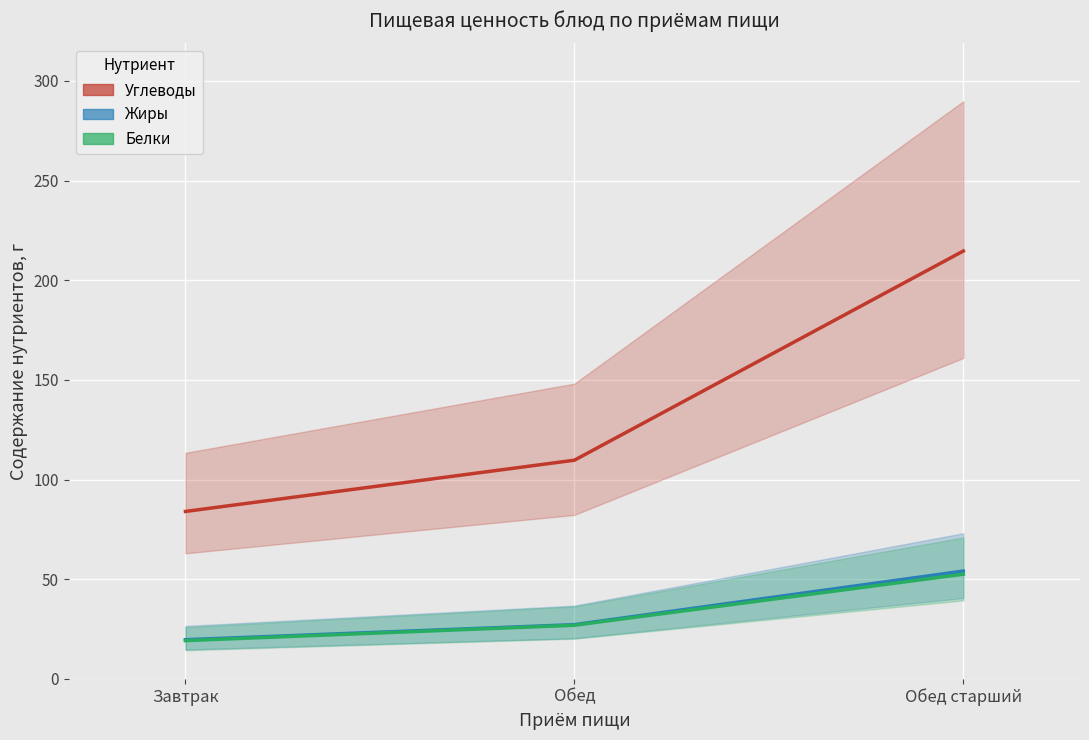

At which category does the chart reach its minimum across all series?

Завтрак